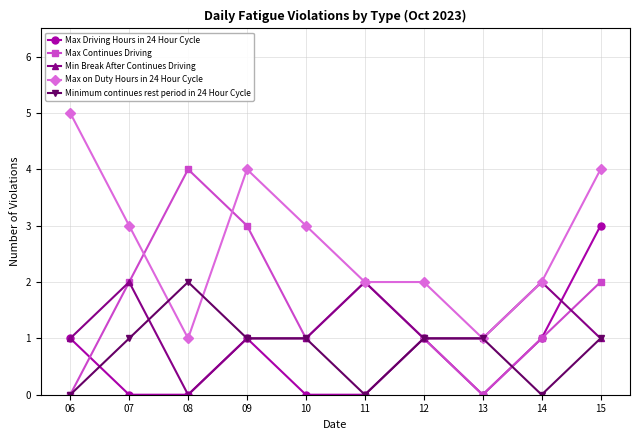

Which category has the highest value across all series?

06